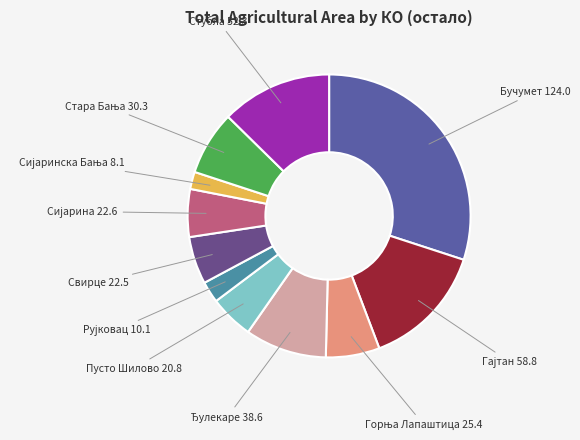

How many slices are in this pie chart?

11